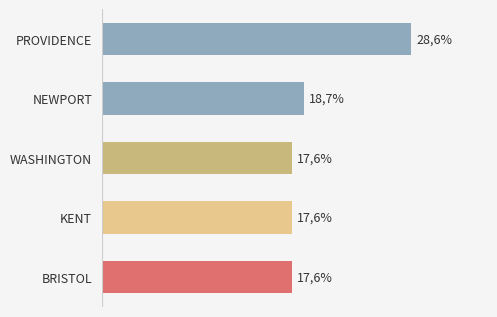

Are the bars horizontal?

Yes